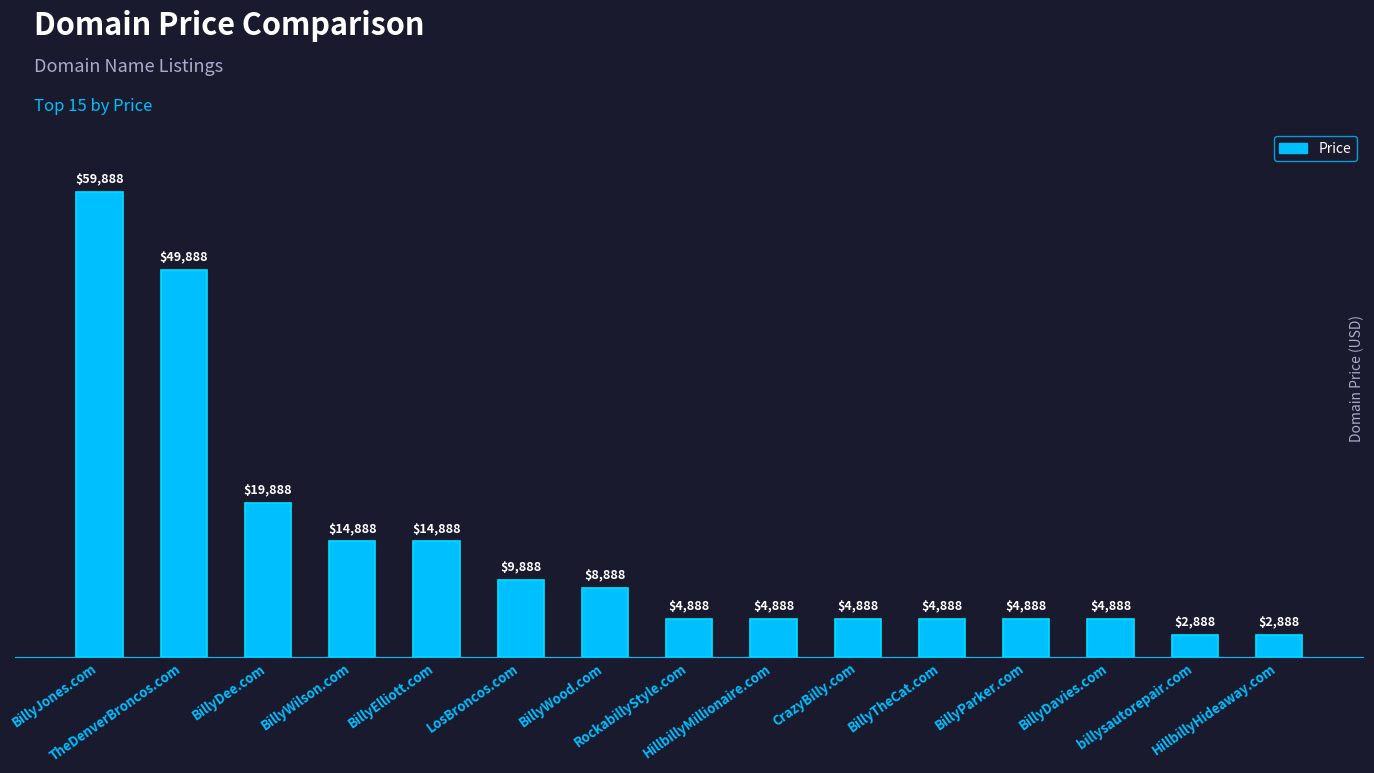

What is the value of the 3rd bar from the left?

19888